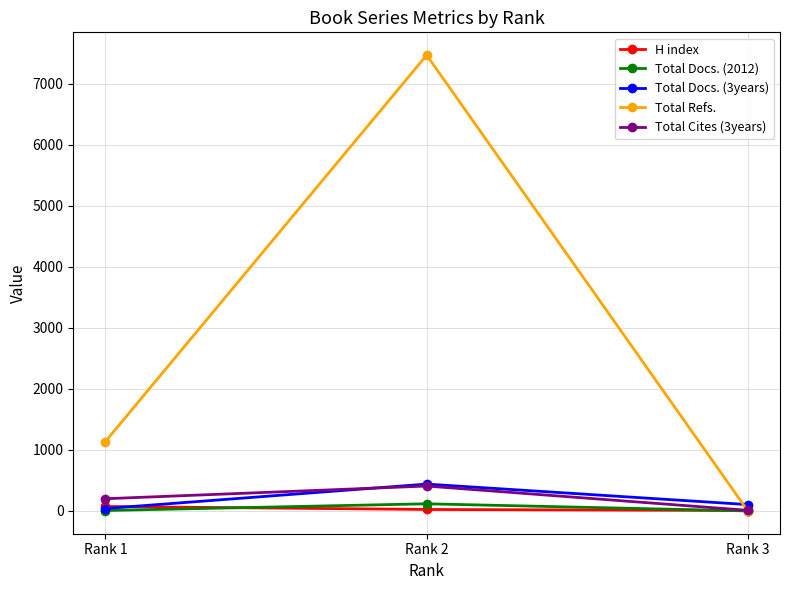

Is the value of Total Refs. at Rank 2 greater than the value of H index at Rank 2?

Yes